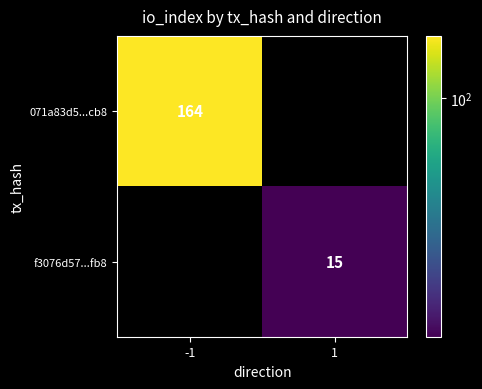

Is the value of f3076d57...fb8 at 1 greater than the value of 071a83d5...cb8 at -1?

No